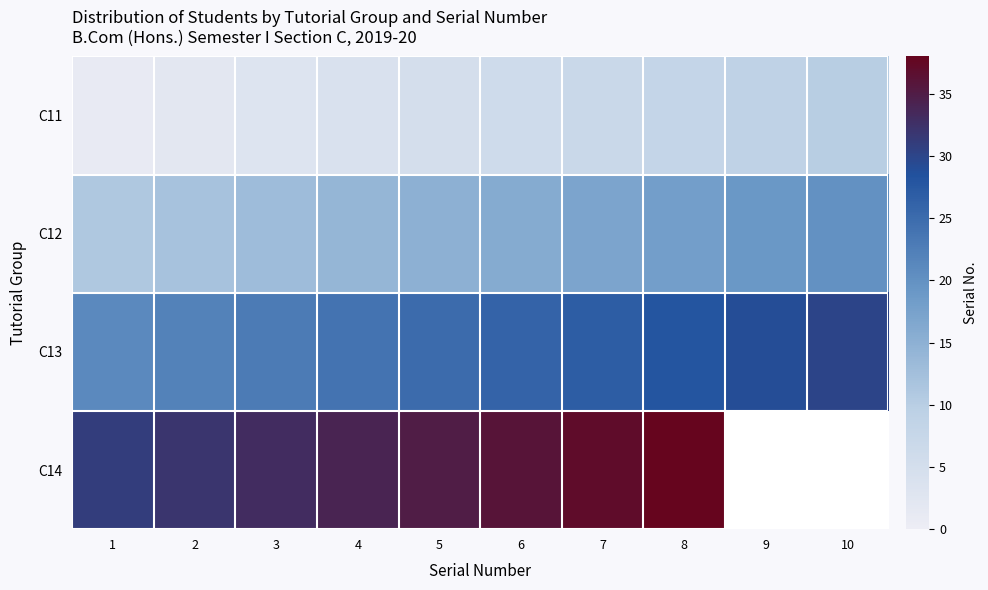

List the series in order of their peak value, highest first.

C14, C13, C12, C11